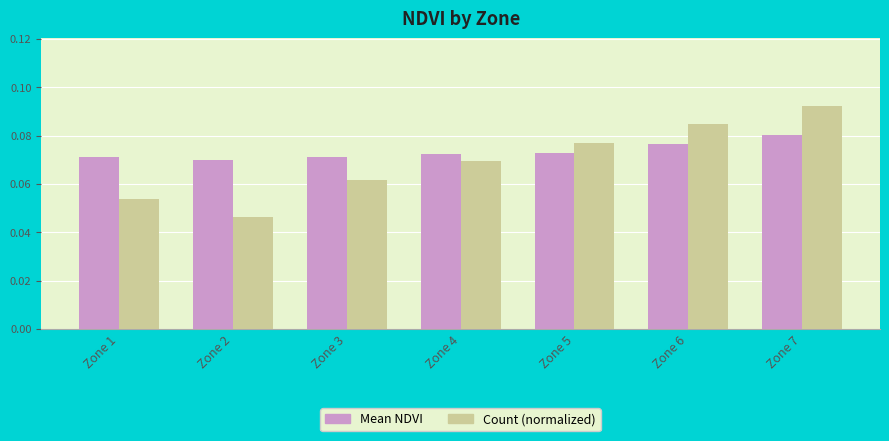

How many bars are there in each group?

2